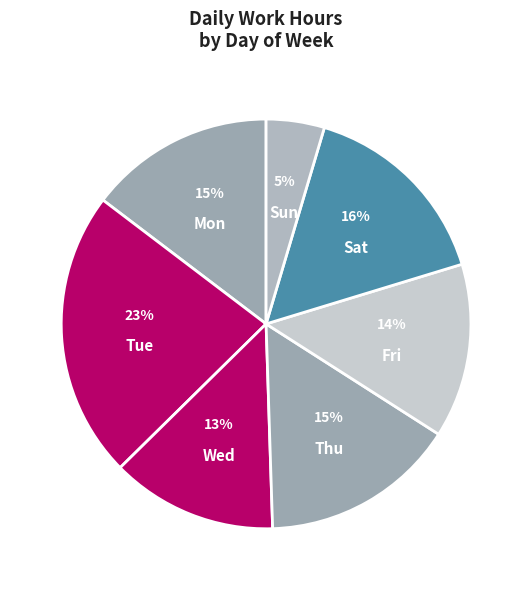

Count the number of slices in the pie.

7